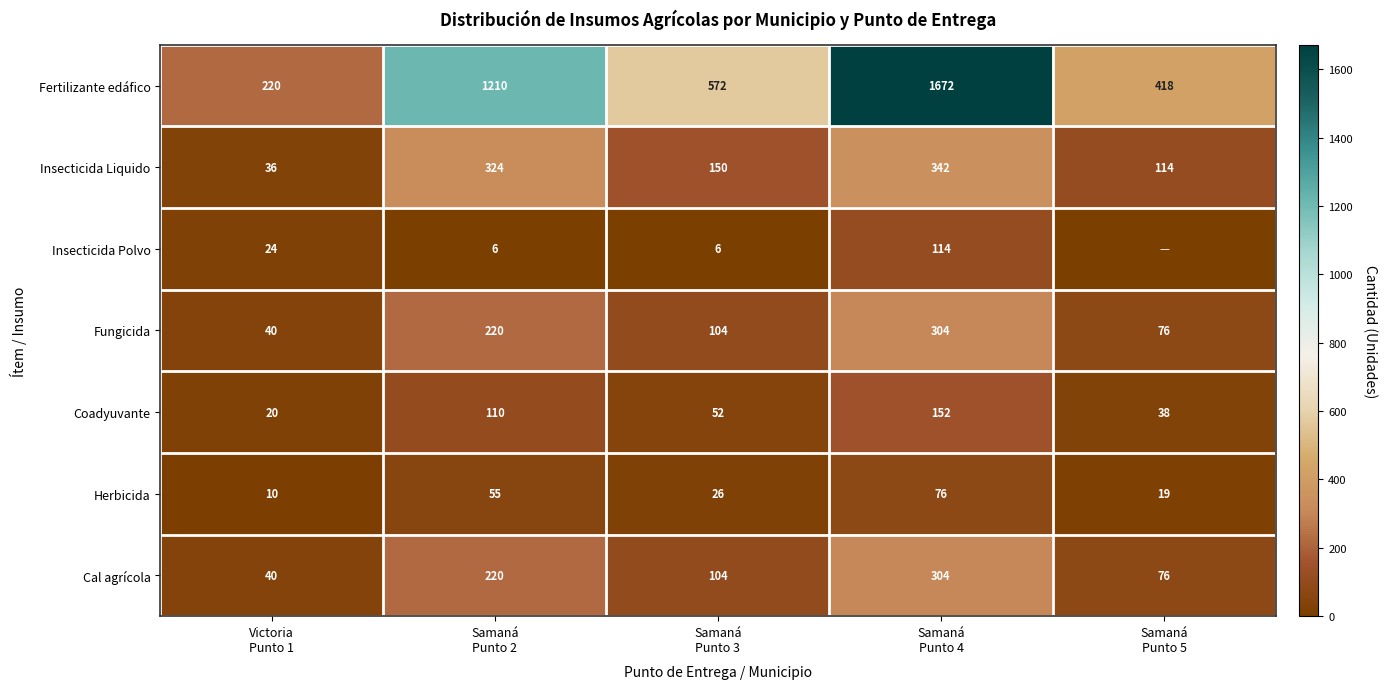

What is the difference between the second highest and second lowest values in the Cal agrícola series?

144